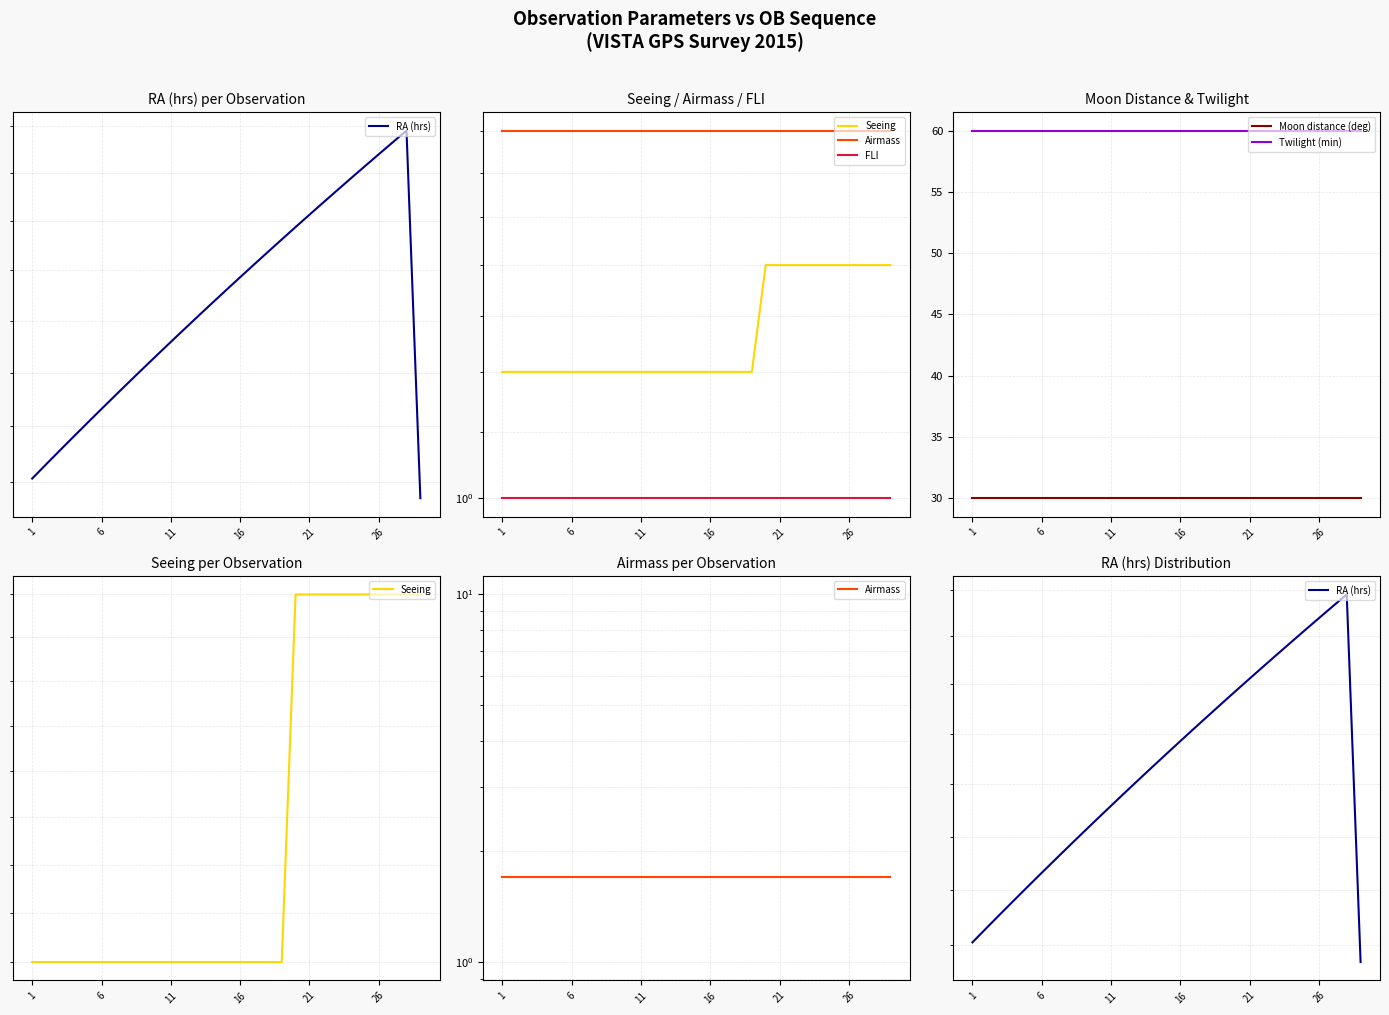

True or false: Moon distance (deg) and Twilight (min) intersect in this chart.

False